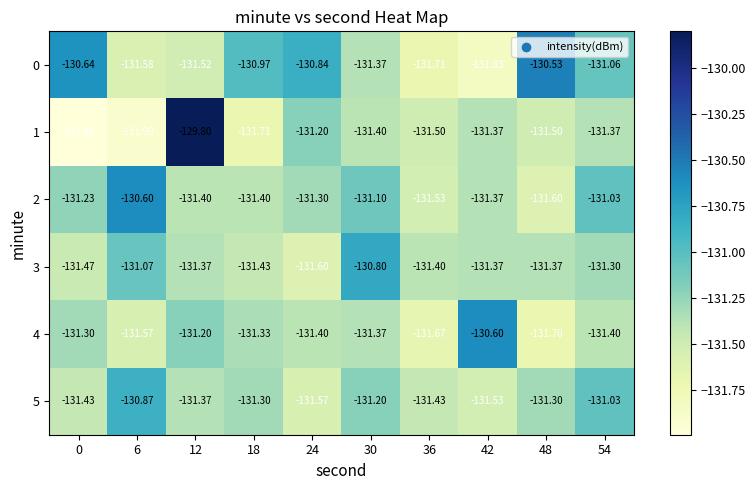

Is the value of 1 at 24 greater than the value of 3 at 24?

Yes